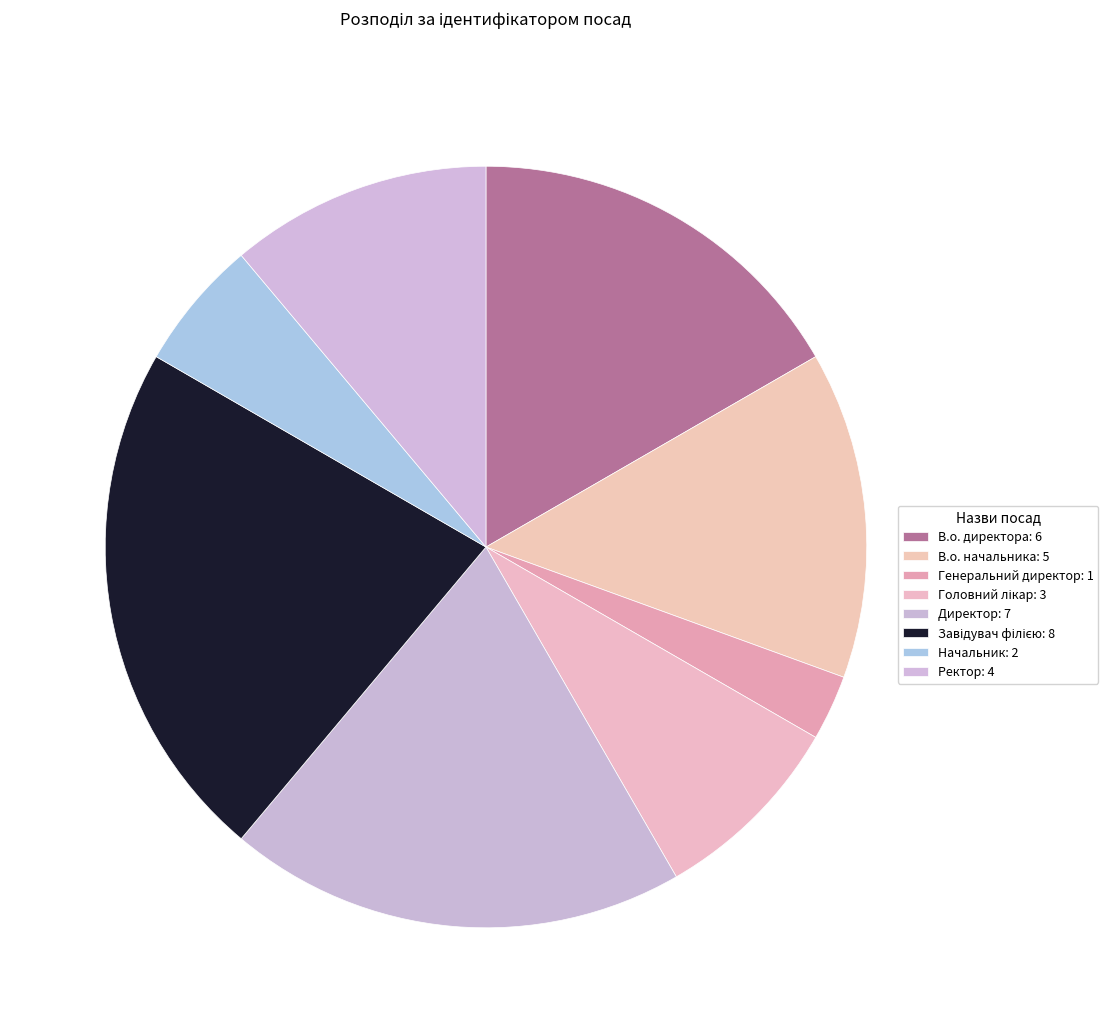

How many segments does this pie chart have?

8